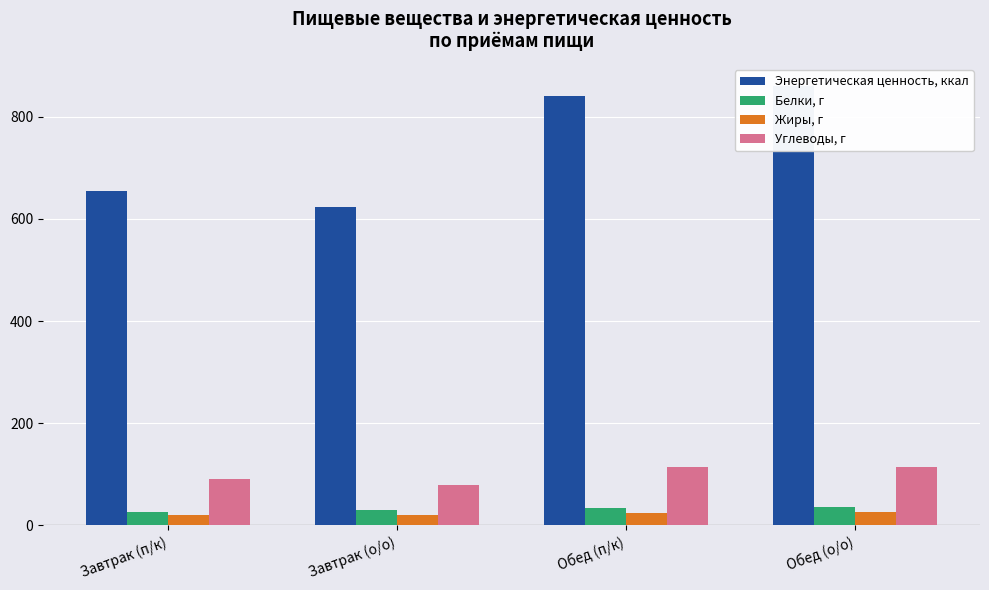

Are the bars grouped side by side (vs. stacked)?

Yes